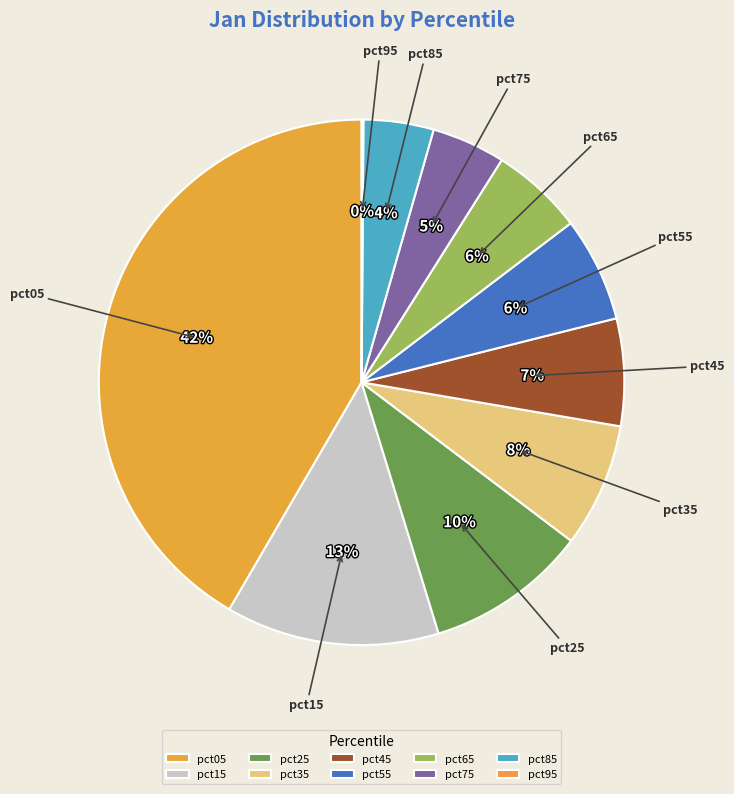

To the nearest percent, what percentage of the pie is pct55?

6%